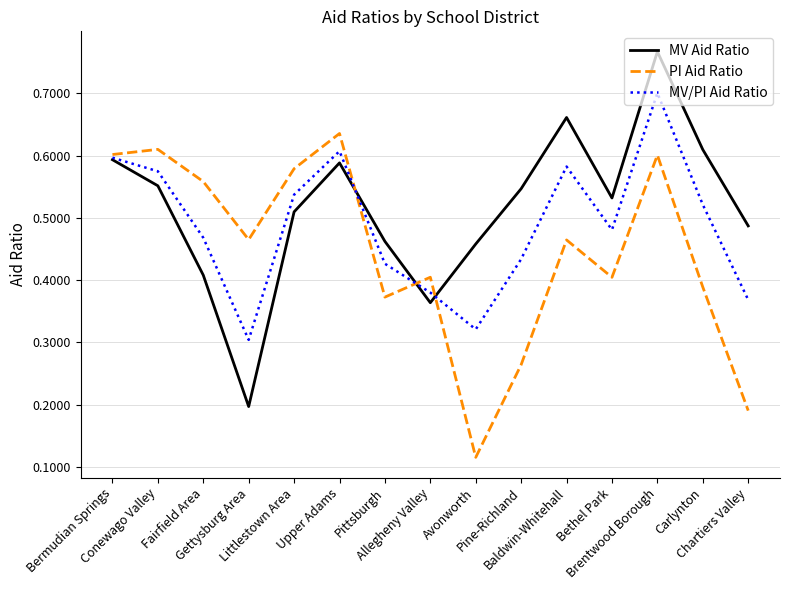

True or false: MV/PI Aid Ratio has a value of 0.4 at Pittsburgh.

True